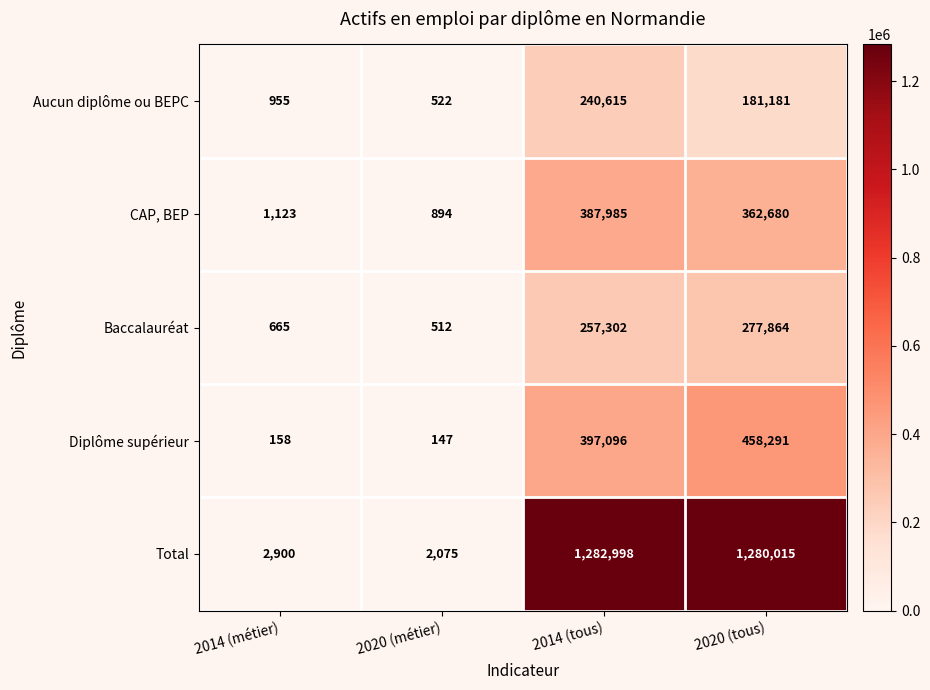

Which series has the widest spread of values?

Total